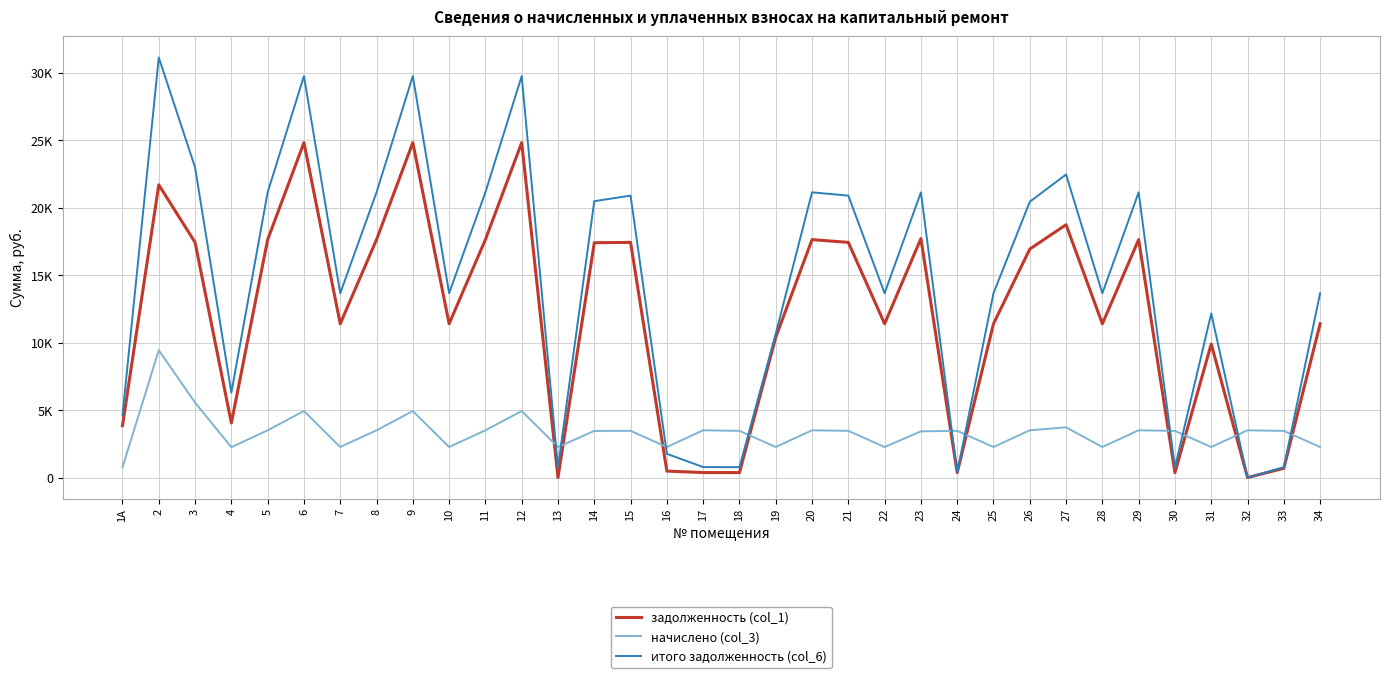

True or false: задолженность (col_1) and итого задолженность (col_6) cross at least once.

False